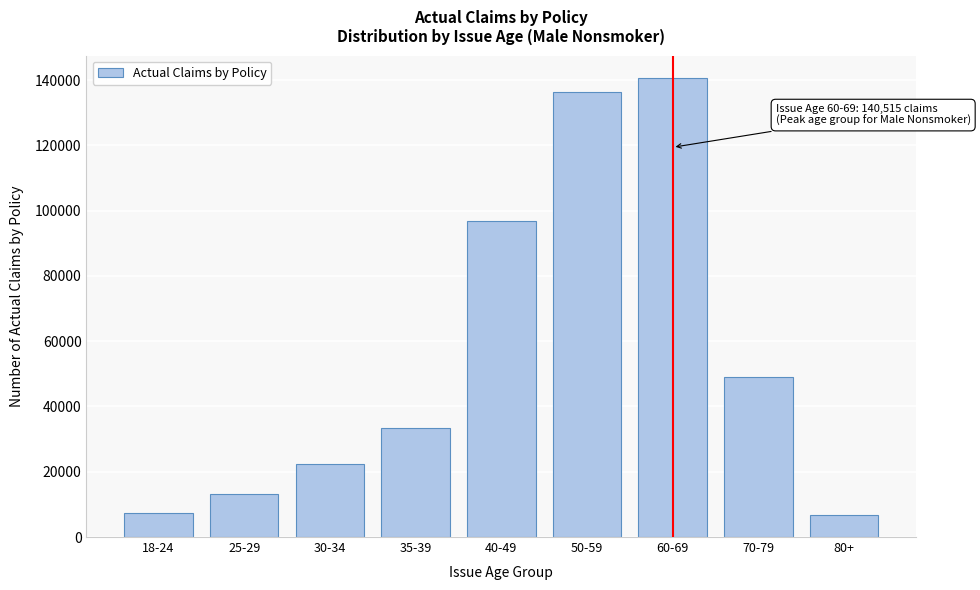

What is the label of the 9th bar from the right?

18-24